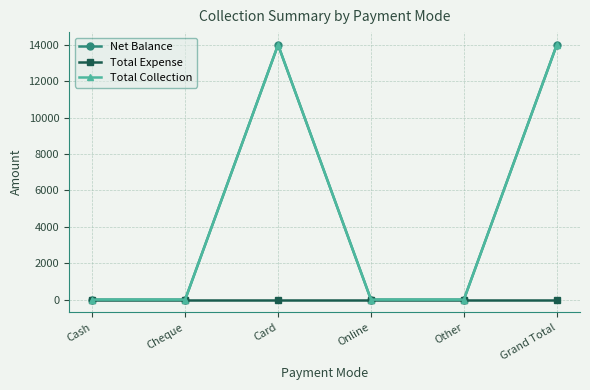

At how many categories does at least one series exceed 10246?

2